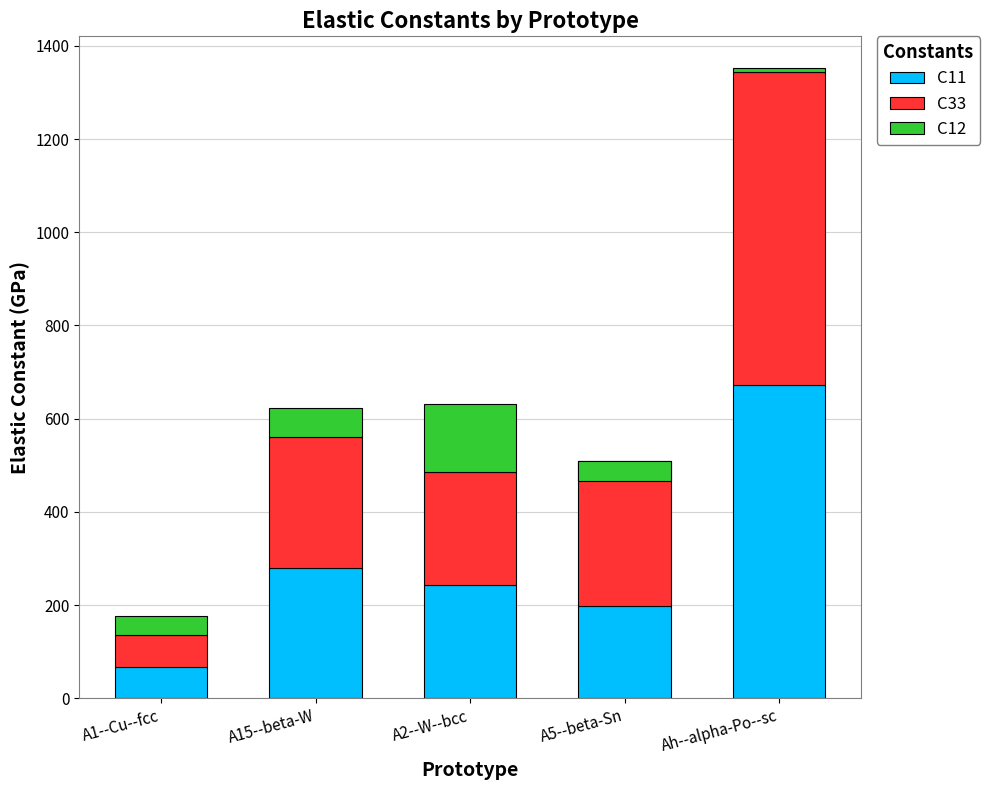

At Ah--alpha-Po--sc, list the series in order from smallest to largest.

C12, C11, C33